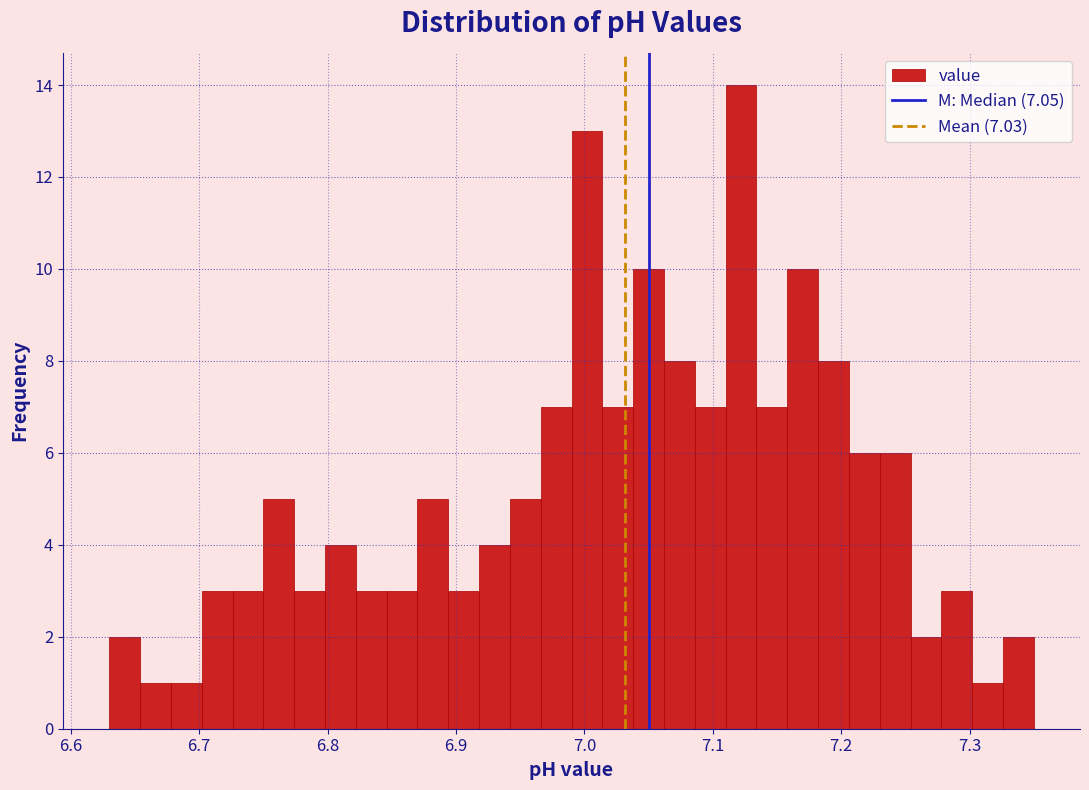

Around what value on the x-axis is the tallest bar? Give the approximate position of its centre, as read against the axis.

7.12